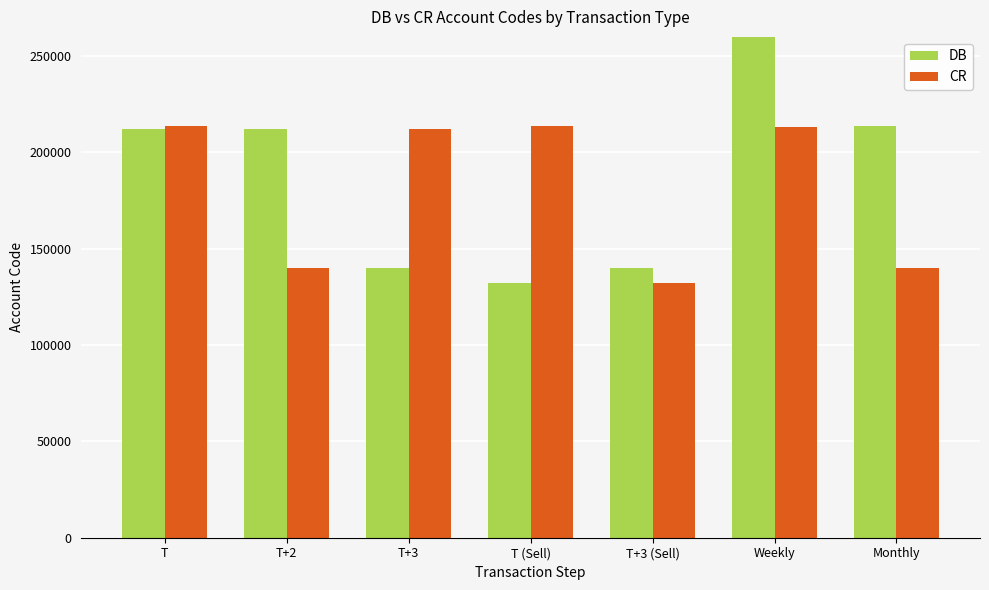

Is it true that DB equals 40505 at T+3 (Sell)?

False